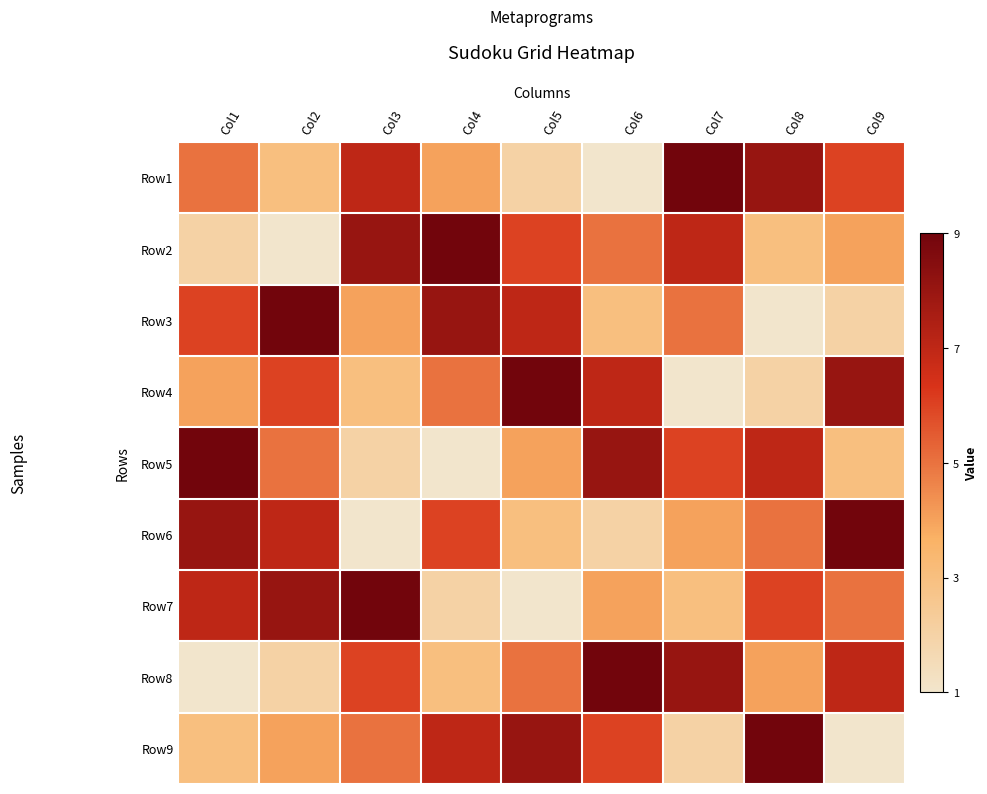

Reading right to left, transcribe all the data shown in this chart.

Row1: Col9=6	Col8=8	Col7=9	Col6=1	Col5=2	Col4=4	Col3=7	Col2=3	Col1=5
Row2: Col9=4	Col8=3	Col7=7	Col6=5	Col5=6	Col4=9	Col3=8	Col2=1	Col1=2
Row3: Col9=2	Col8=1	Col7=5	Col6=3	Col5=7	Col4=8	Col3=4	Col2=9	Col1=6
Row4: Col9=8	Col8=2	Col7=1	Col6=7	Col5=9	Col4=5	Col3=3	Col2=6	Col1=4
Row5: Col9=3	Col8=7	Col7=6	Col6=8	Col5=4	Col4=1	Col3=2	Col2=5	Col1=9
Row6: Col9=9	Col8=5	Col7=4	Col6=2	Col5=3	Col4=6	Col3=1	Col2=7	Col1=8
Row7: Col9=5	Col8=6	Col7=3	Col6=4	Col5=1	Col4=2	Col3=9	Col2=8	Col1=7
Row8: Col9=7	Col8=4	Col7=8	Col6=9	Col5=5	Col4=3	Col3=6	Col2=2	Col1=1
Row9: Col9=1	Col8=9	Col7=2	Col6=6	Col5=8	Col4=7	Col3=5	Col2=4	Col1=3